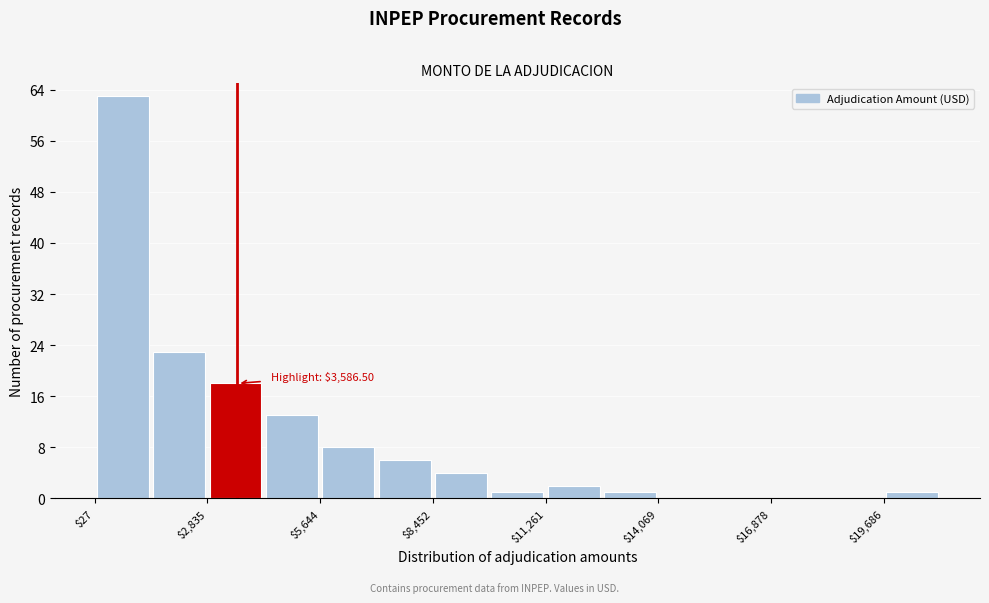

Read against the x-axis, roughly where is the centre of the tallest bar?

500